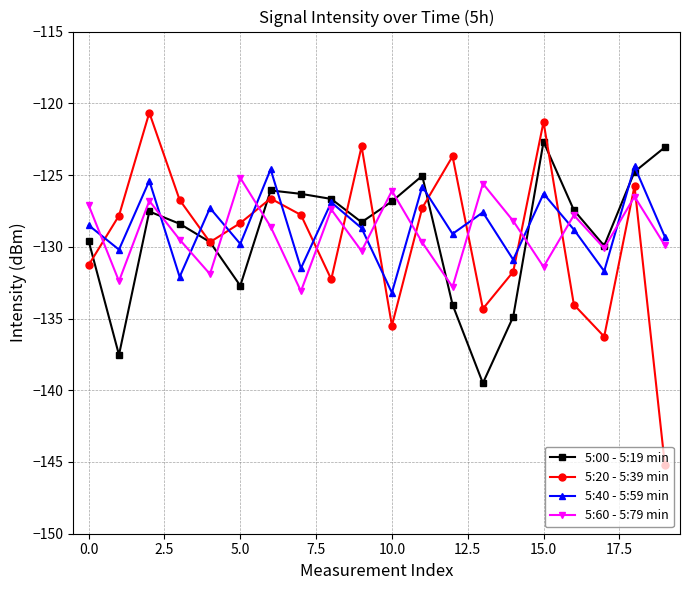

Which series has the largest total across all categories?

5:40 - 5:59 min